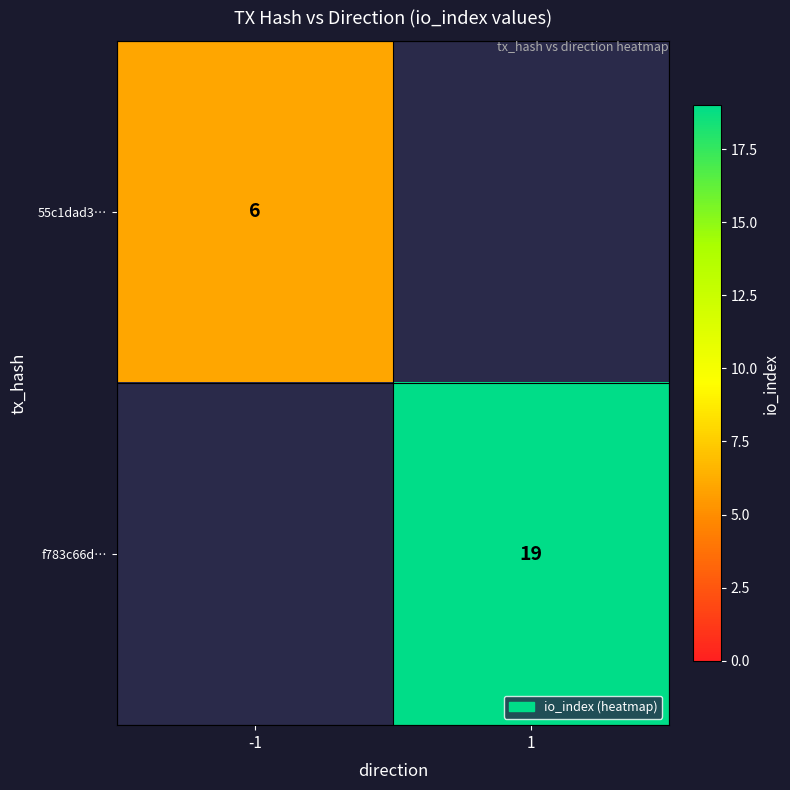

True or false: f783c66d… has a value of 19 at 1.

True